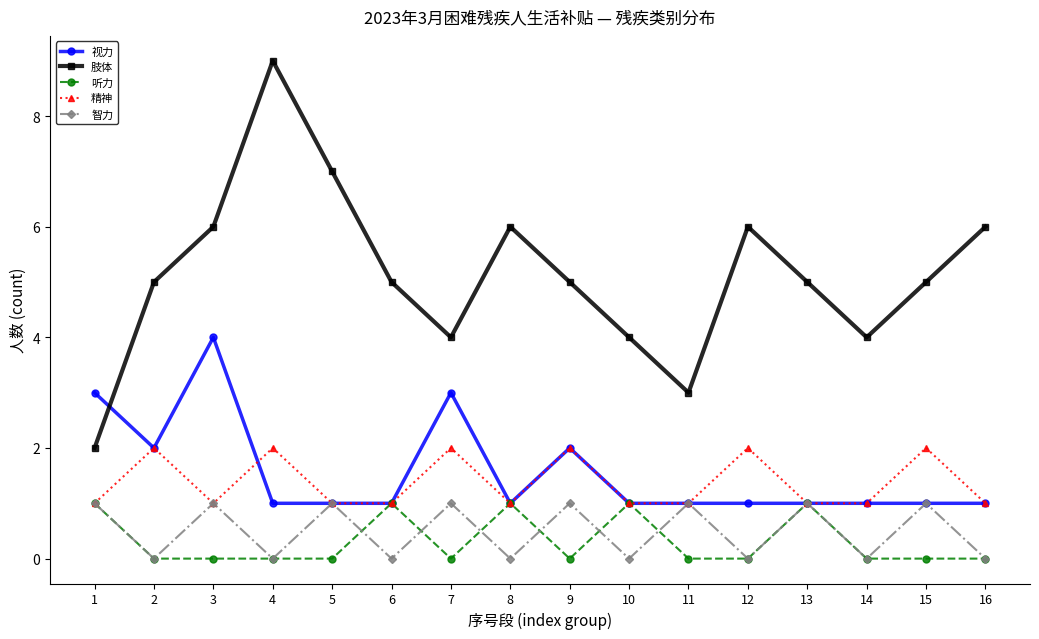

Count the number of categories in the chart.

16